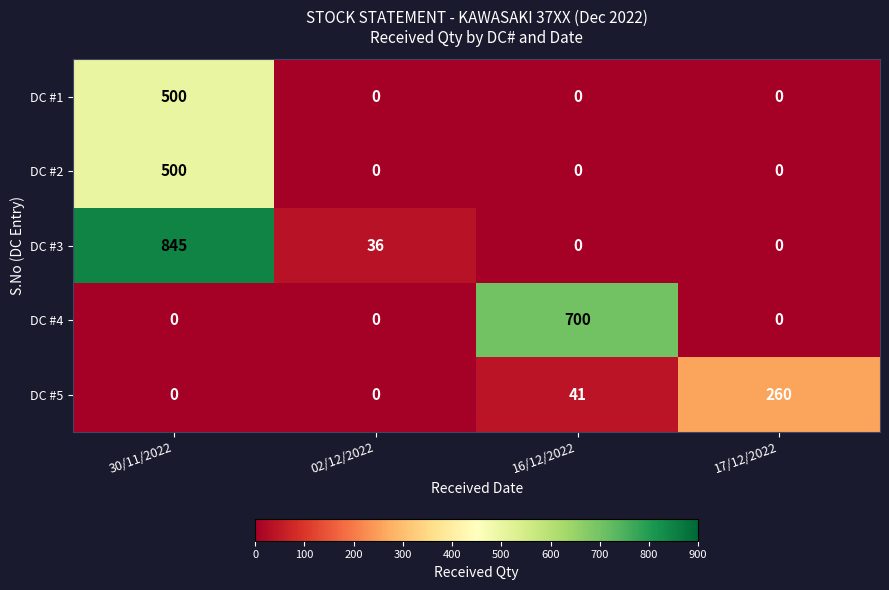

Reading left to right, list all the values displayed in this chart.

DC #1: 500	0	0	0
DC #2: 500	0	0	0
DC #3: 845	36	0	0
DC #4: 0	0	700	0
DC #5: 0	0	41	260